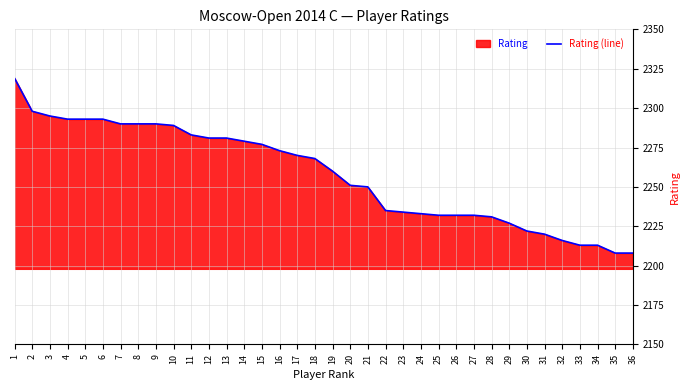

True or false: the data shows 2232 at 26.

True